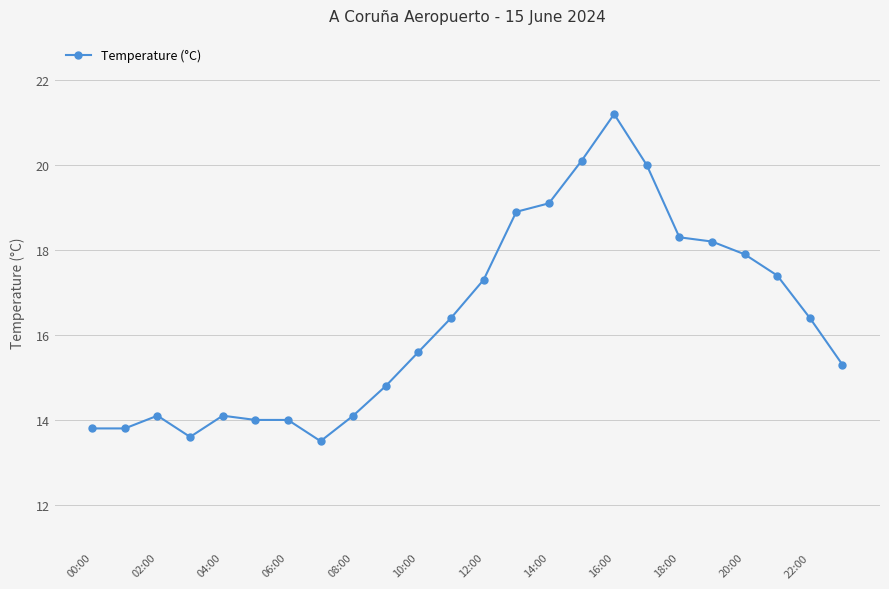

What is the minimum value shown in the chart?

13.5